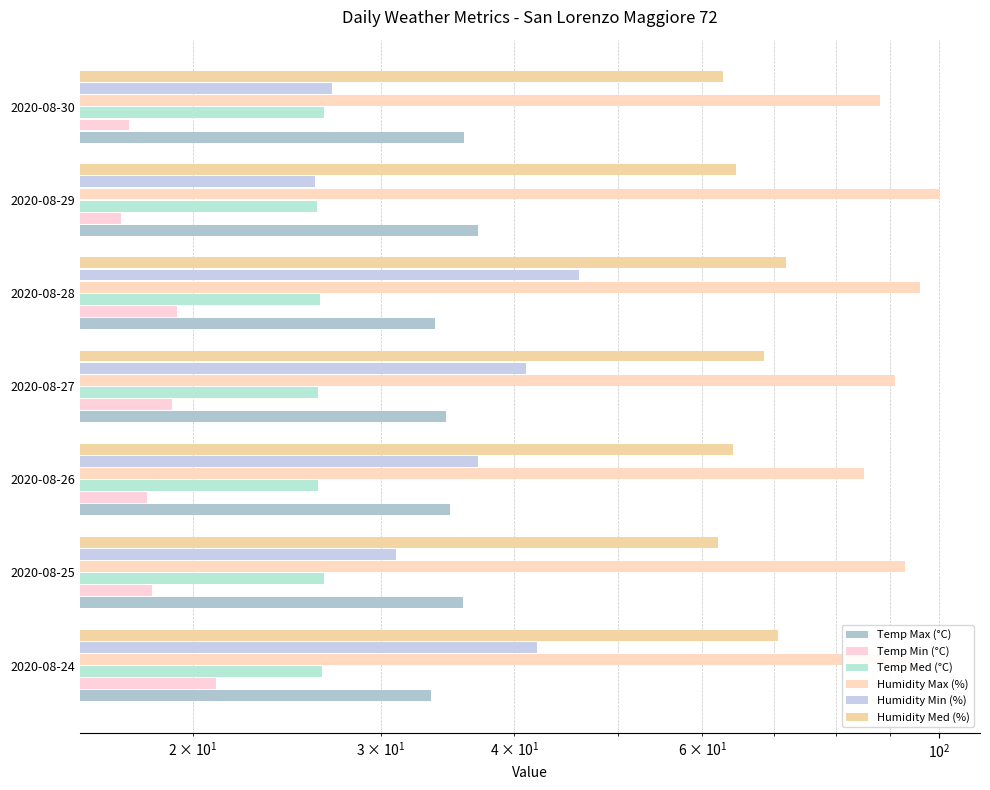

Reading right to left, extract all data points from this chart.

Temp Max (°C): 35.9	37.0	33.7	34.5	34.8	35.8	33.4
Temp Min (°C): 17.4	17.1	19.3	19.1	18.1	18.3	21.0
Temp Med (°C): 26.5	26.1	26.3	26.2	26.2	26.5	26.4
Humidity Max (%): 88.0	100.0	96.0	91.0	85.0	93.0	95.0
Humidity Min (%): 27.0	26.0	46.0	41.0	37.0	31.0	42.0
Humidity Med (%): 62.8	64.5	71.8	68.6	64.1	62.1	70.7